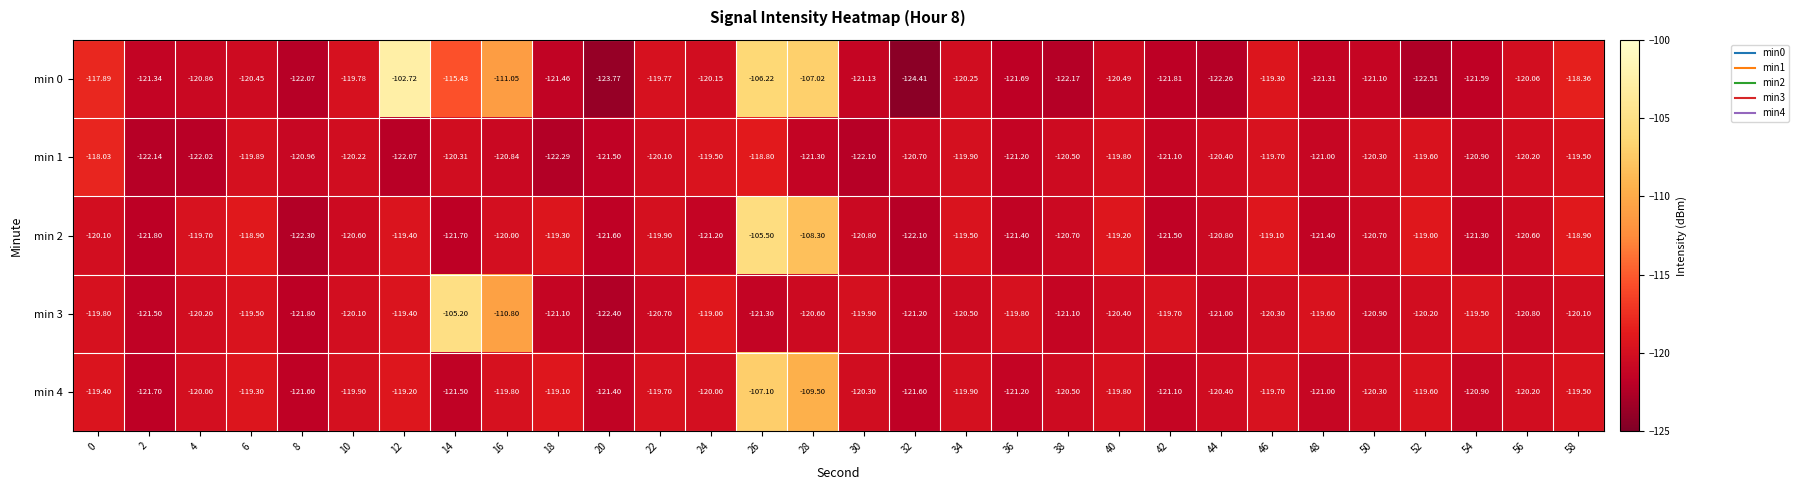

At which category does the chart reach its minimum across all series?

32